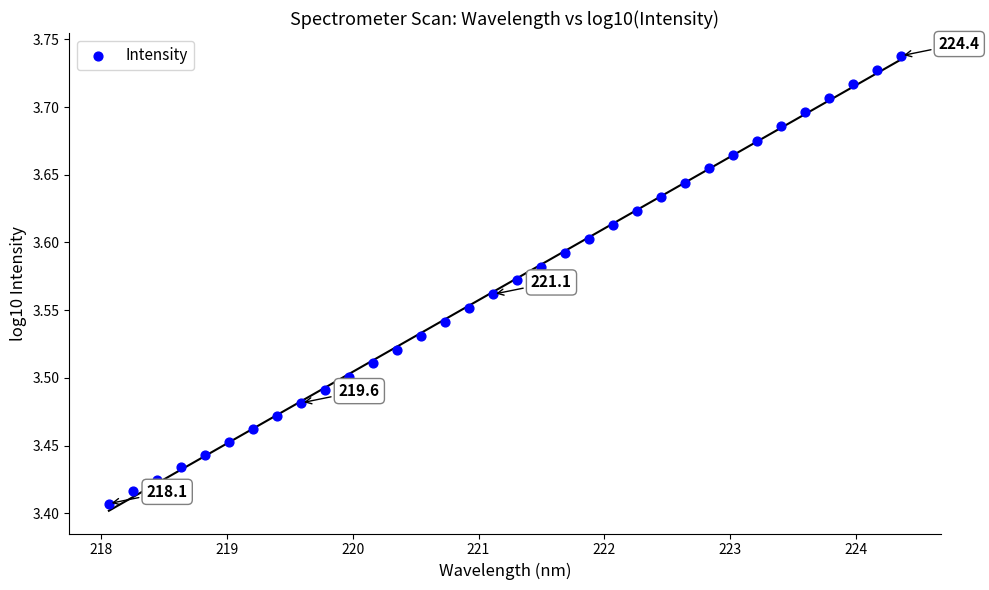

What is the range of X values (max minus min)?

6.3